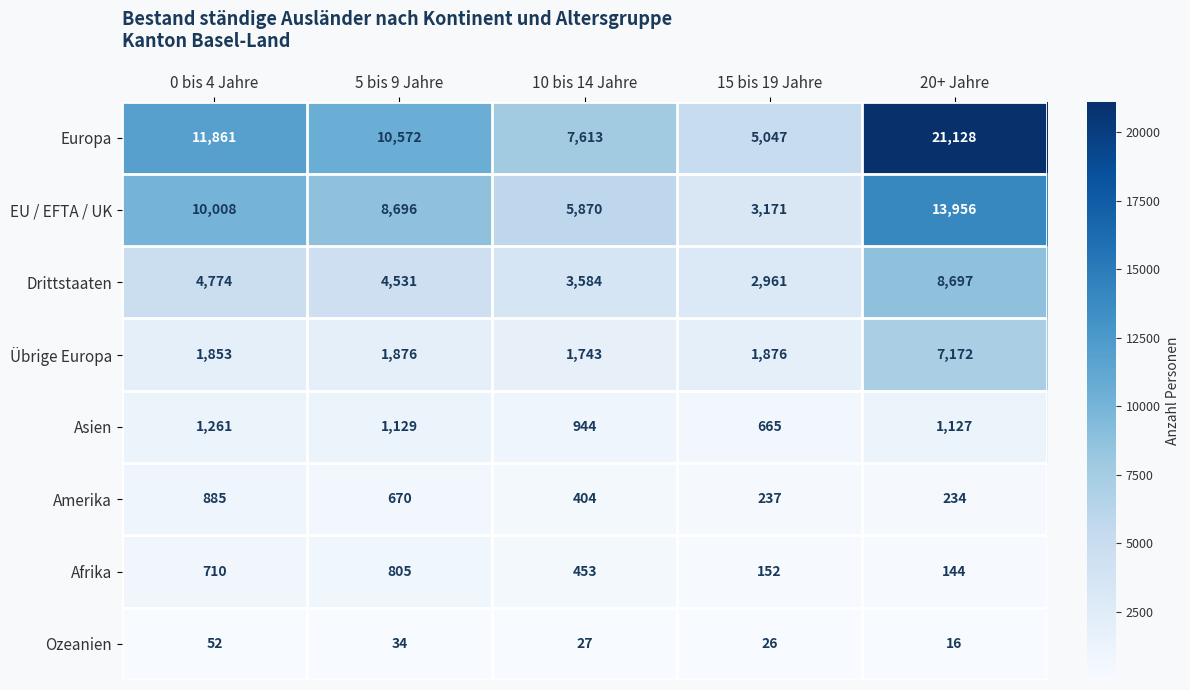

What is the difference between the second highest and second lowest values in the Europa series?

4248